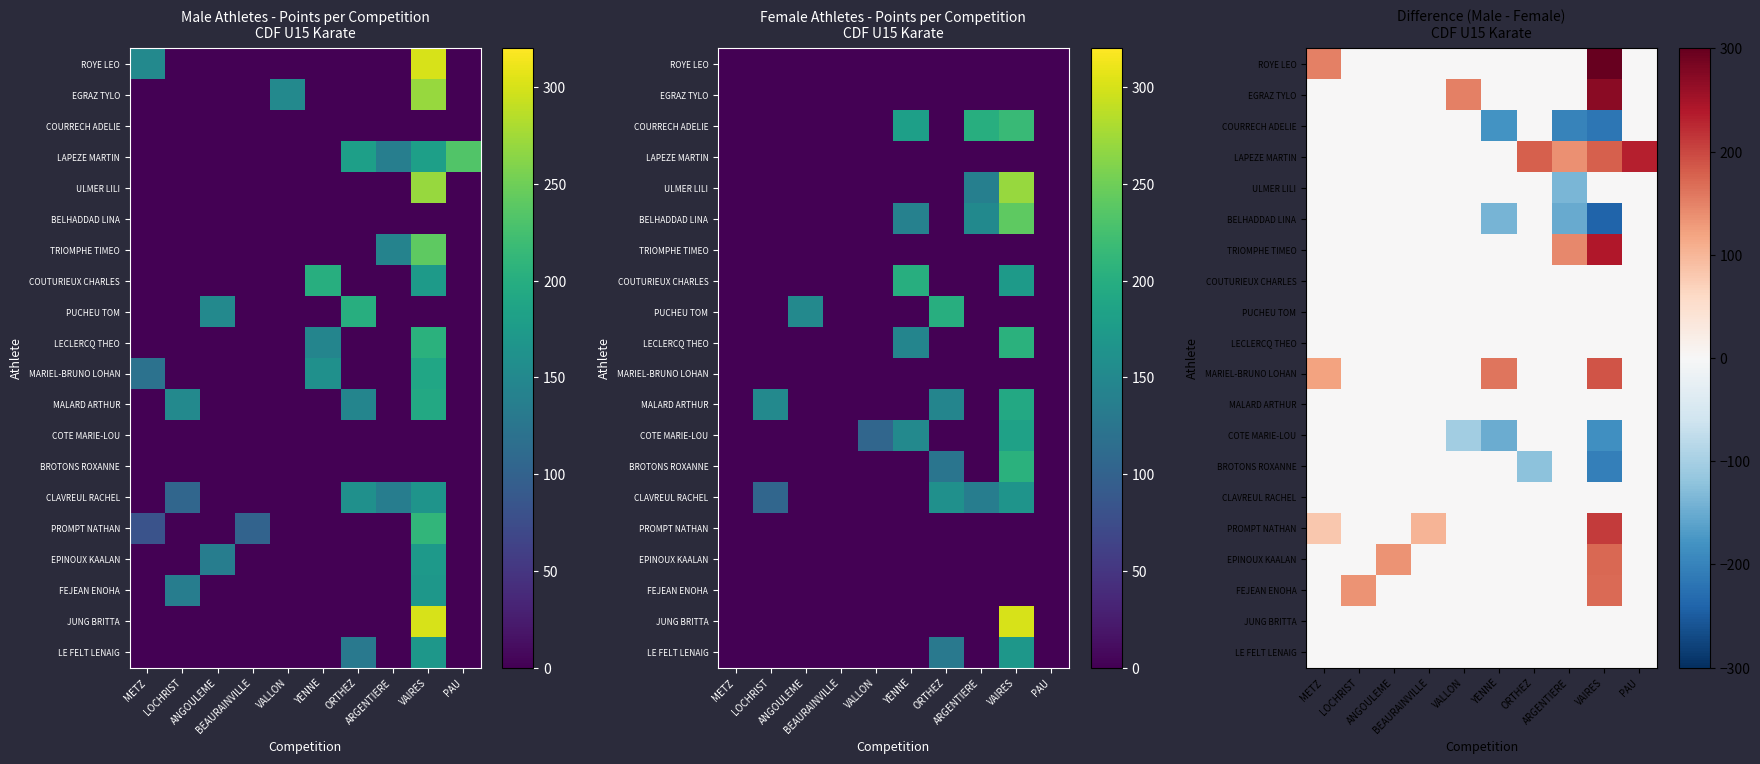

How many series are shown in this chart?

20